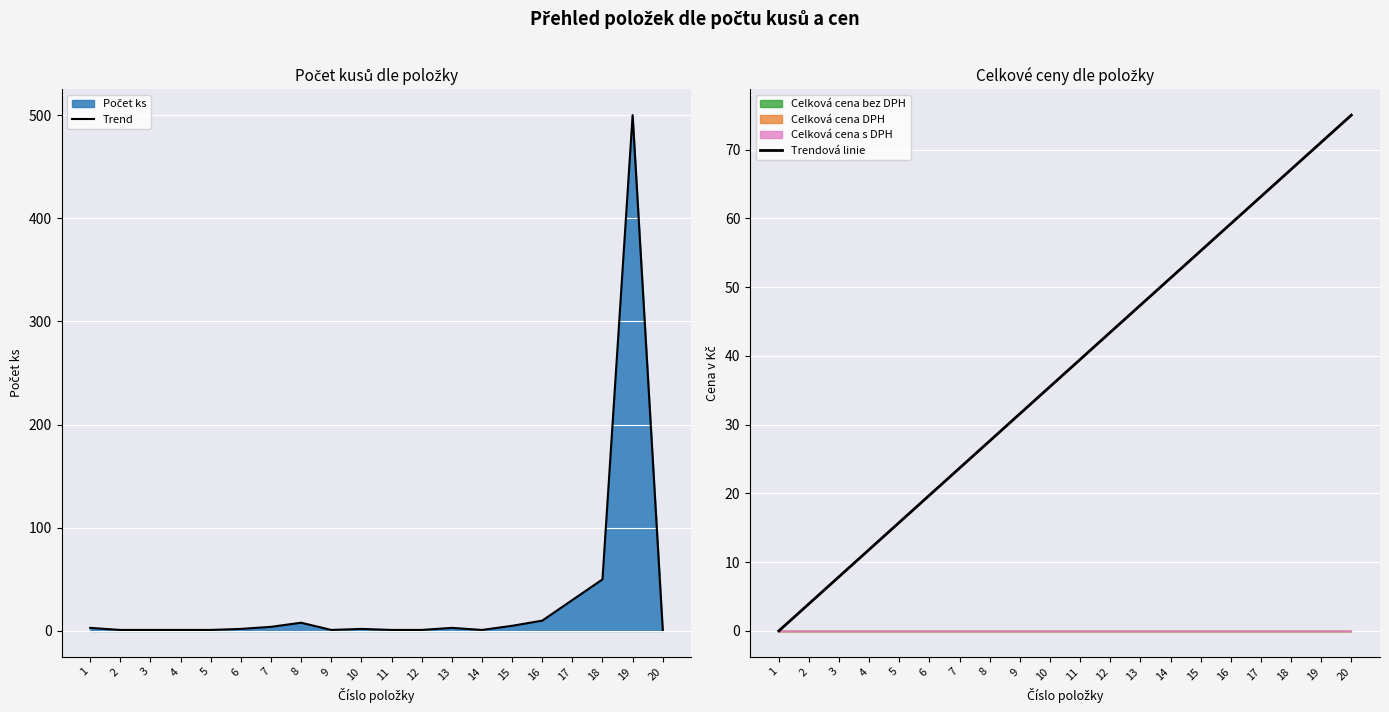

What is the spread (max minus min) of values at 2?

2.9